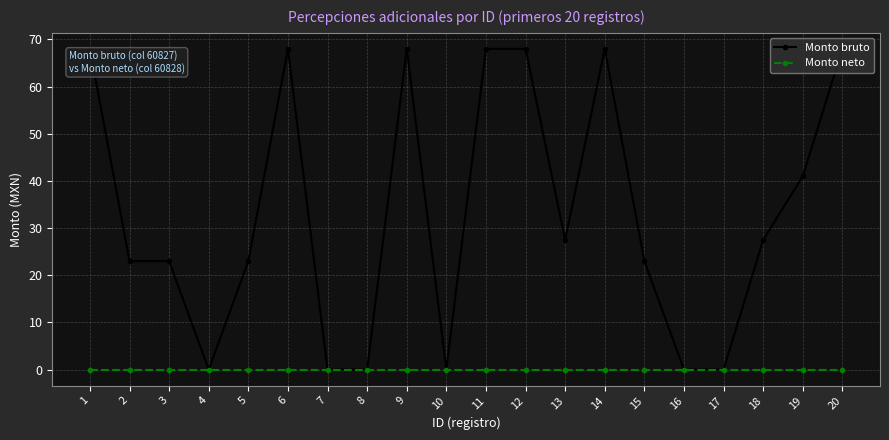

What is the maximum value shown in the chart?

68.0